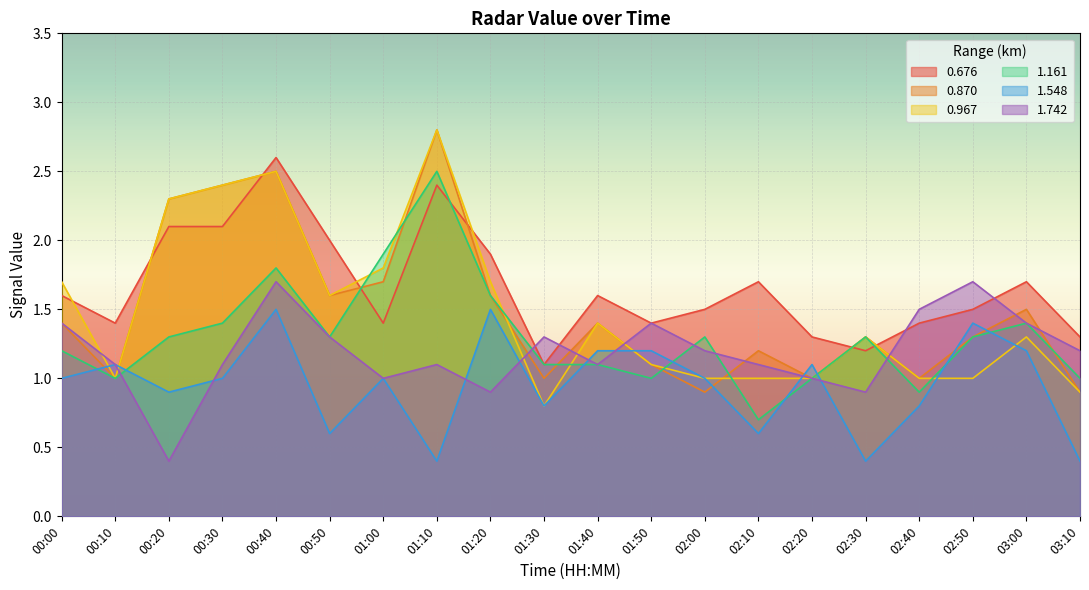

Does the chart display data point markers on the line(s)?

No